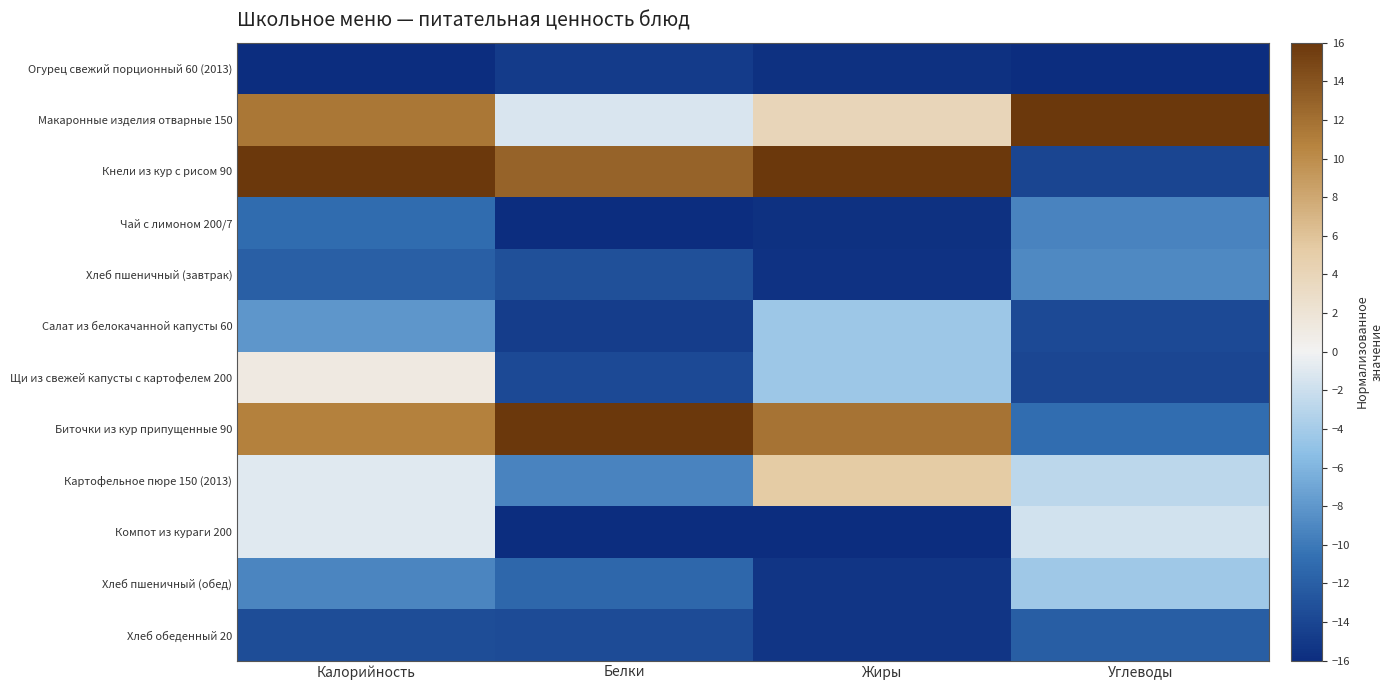

Reading left to right, transcribe all the data shown in this chart.

Огурец свежий порционный 60 (2013): Калорийность=-16.0	Белки=-14.8	Жиры=-15.7	Углеводы=-16.0
Макаронные изделия отварные 150: Калорийность=11.5	Белки=-1.3	Жиры=4.0	Углеводы=16.0
Кнели из кур с рисом 90: Калорийность=16.0	Белки=13.0	Жиры=16.0	Углеводы=-14.1
Чай с лимоном 200/7: Калорийность=-10.9	Белки=-16.0	Жиры=-15.7	Углеводы=-9.3
Хлеб пшеничный (завтрак): Калорийность=-12.0	Белки=-13.1	Жиры=-15.5	Углеводы=-9.0
Салат из белокачанной капусты 60: Калорийность=-8.1	Белки=-14.7	Жиры=-4.4	Углеводы=-13.6
Щи из свежей капусты с картофелем 200: Калорийность=1.2	Белки=-13.7	Жиры=-4.4	Углеводы=-14.0
Биточки из кур припущенные 90: Калорийность=10.8	Белки=16.0	Жиры=11.8	Углеводы=-10.8
Картофельное пюре 150 (2013): Калорийность=-1.0	Белки=-9.3	Жиры=5.3	Углеводы=-2.8
Компот из кураги 200: Калорийность=-1.0	Белки=-16.0	Жиры=-16.0	Углеводы=-1.7
Хлеб пшеничный (обед): Калорийность=-9.2	Белки=-11.3	Жиры=-15.3	Углеводы=-4.3
Хлеб обеденный 20: Калорийность=-13.5	Белки=-13.6	Жиры=-15.3	Углеводы=-12.0